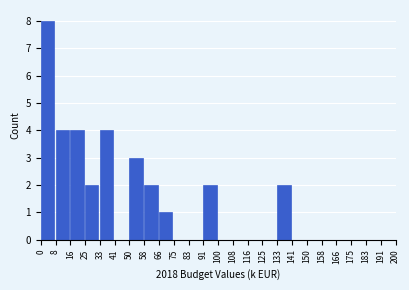

Reading left to right, list all the values displayed in this chart.

0=8	8=4	16=4	25=2	33=4	41=0	50=3	58=2	66=1	75=0	83=0	91=2	100=0	108=0	116=0	125=0	133=2	141=0	150=0	158=0	166=0	175=0	183=0	191=0